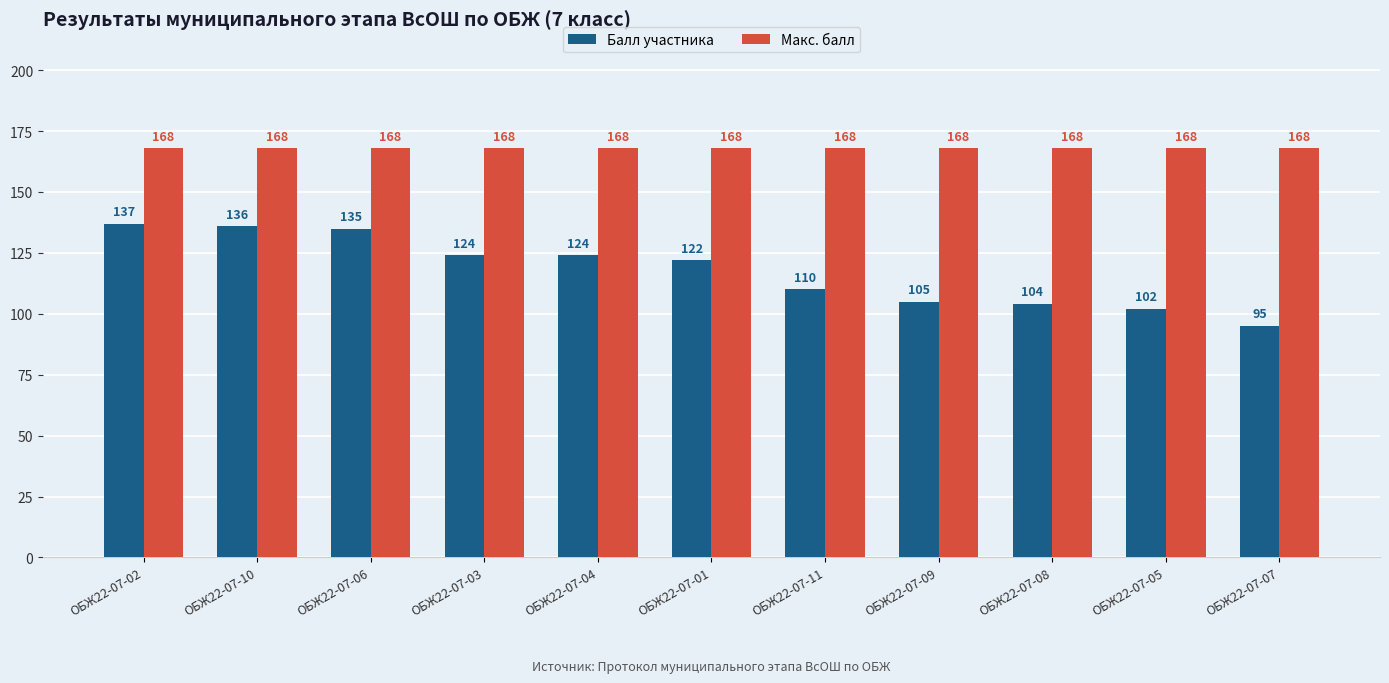

Are the bars grouped side by side (vs. stacked)?

Yes